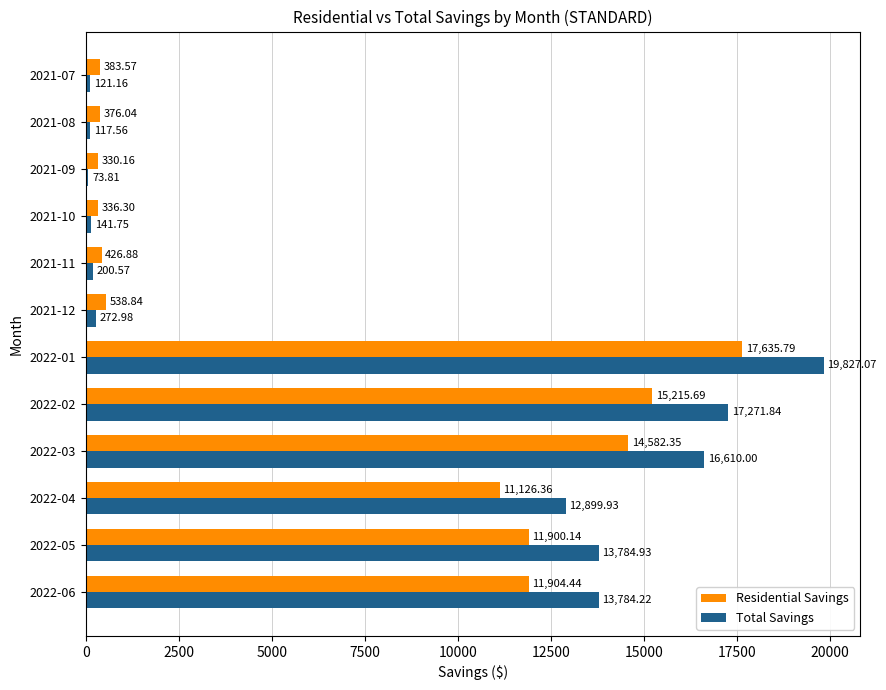

What is the spread (max minus min) of values at 2021-12?

265.9